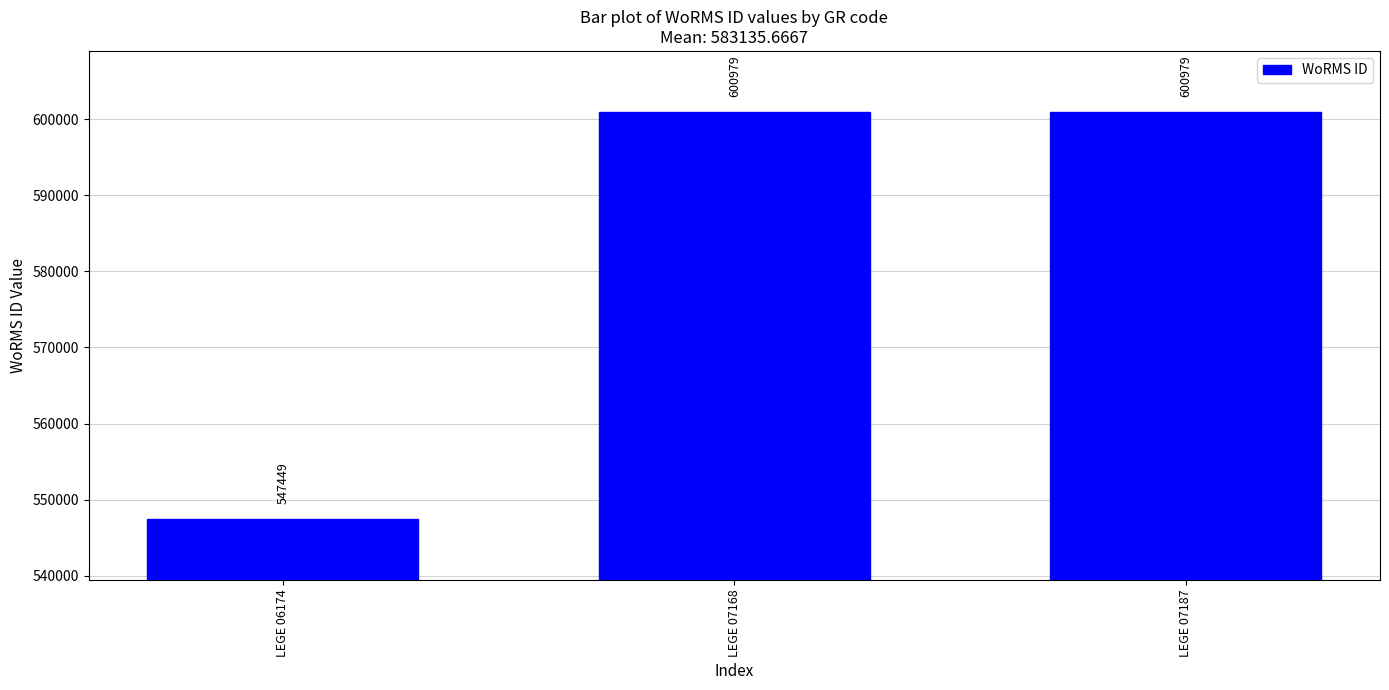

True or false: the data shows 600979 at LEGE 07187.

True